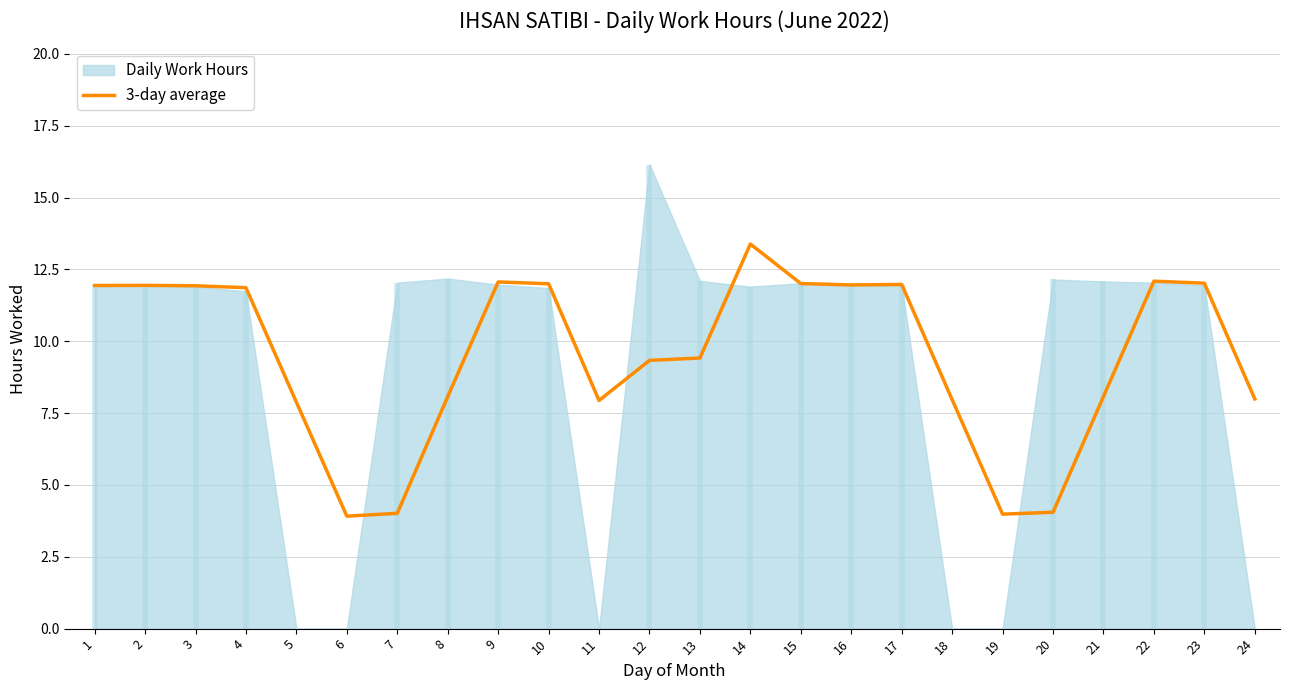

Does the chart have visible grid lines?

Yes